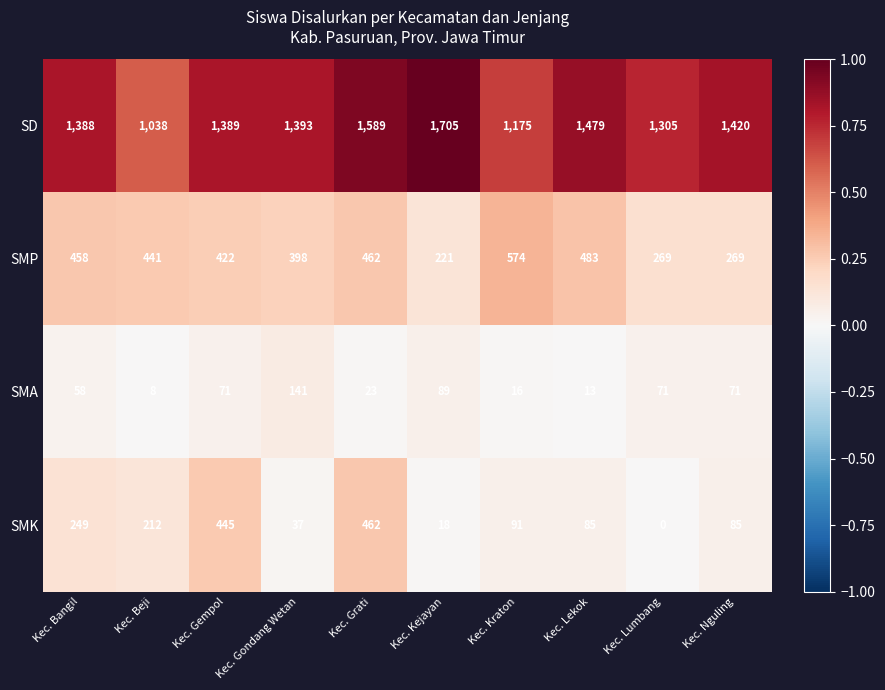

Between Kec. Bangil and Kec. Kraton, which series saw the biggest shift?

SD